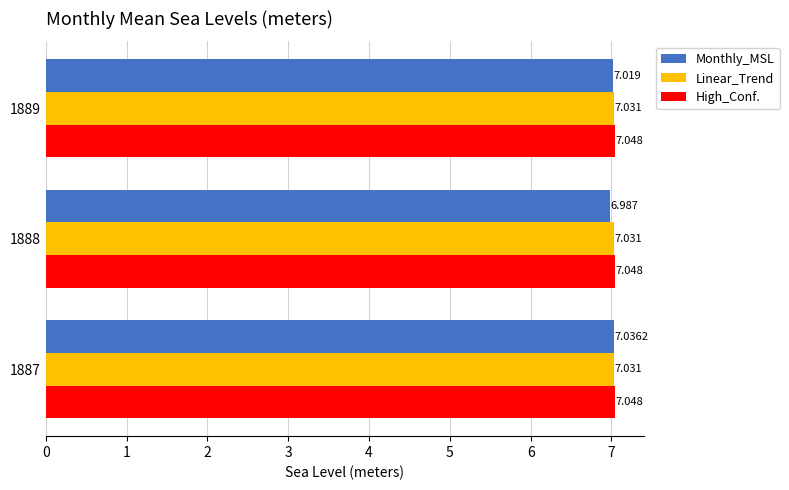

Which series has the widest spread of values?

Monthly_MSL